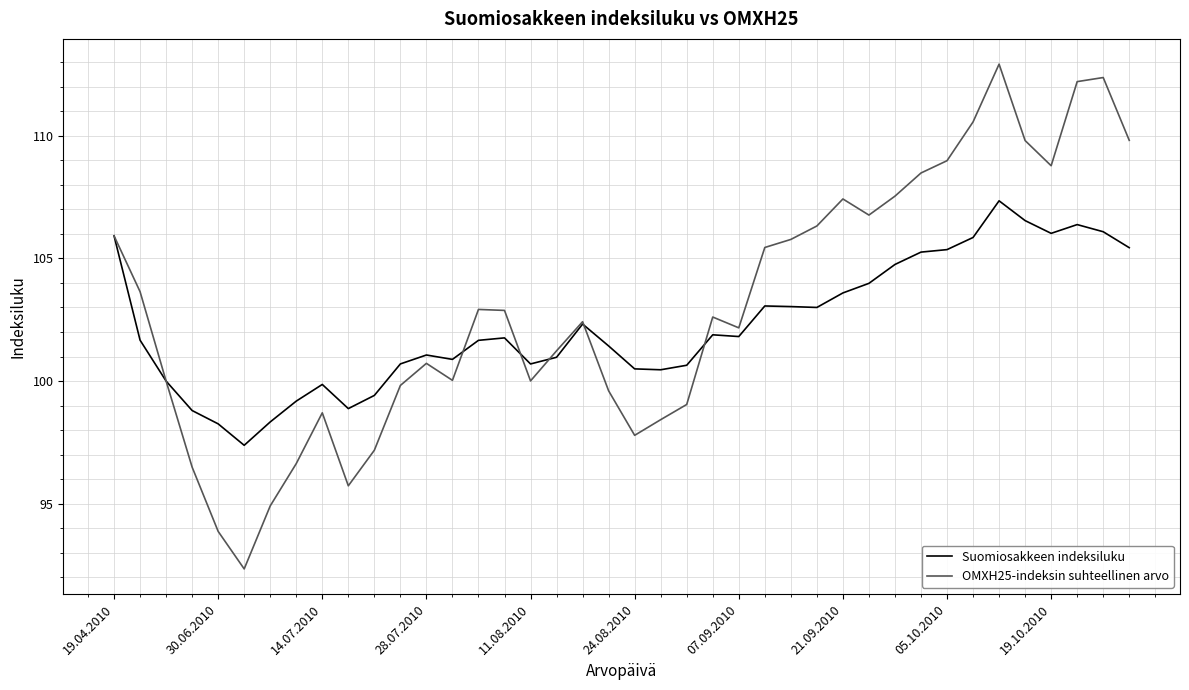

What is the minimum value for OMXH25-indeksin suhteellinen arvo?

92.3